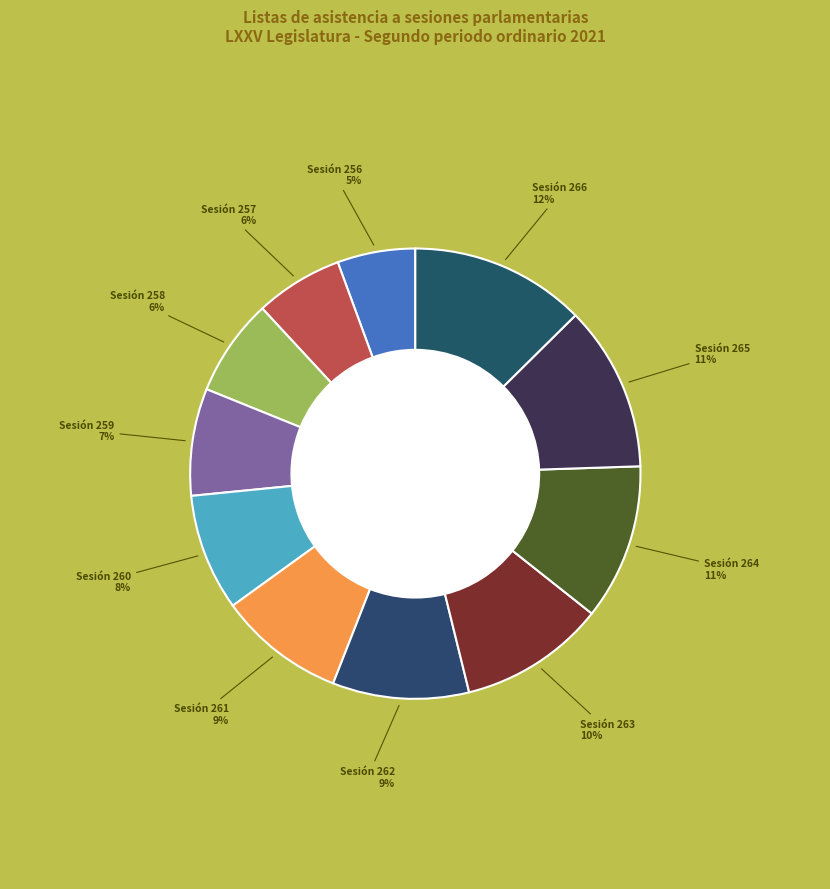

Does 256 represent more than half of the total?

No